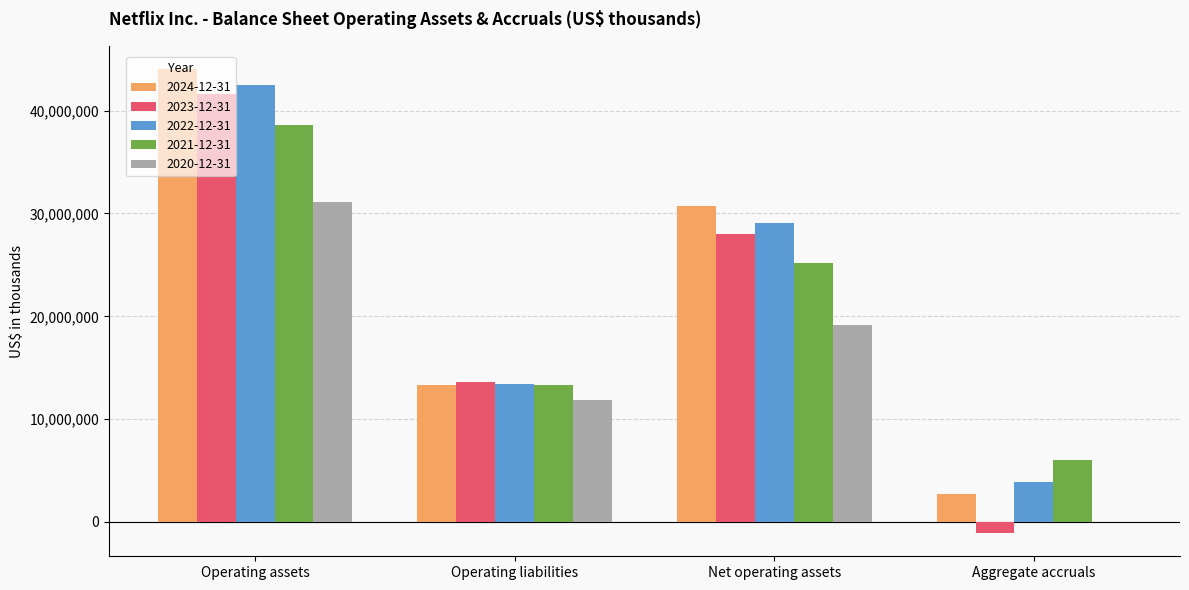

Is the value of 2022-12-31 at Net operating assets greater than the value of 2024-12-31 at Aggregate accruals?

Yes